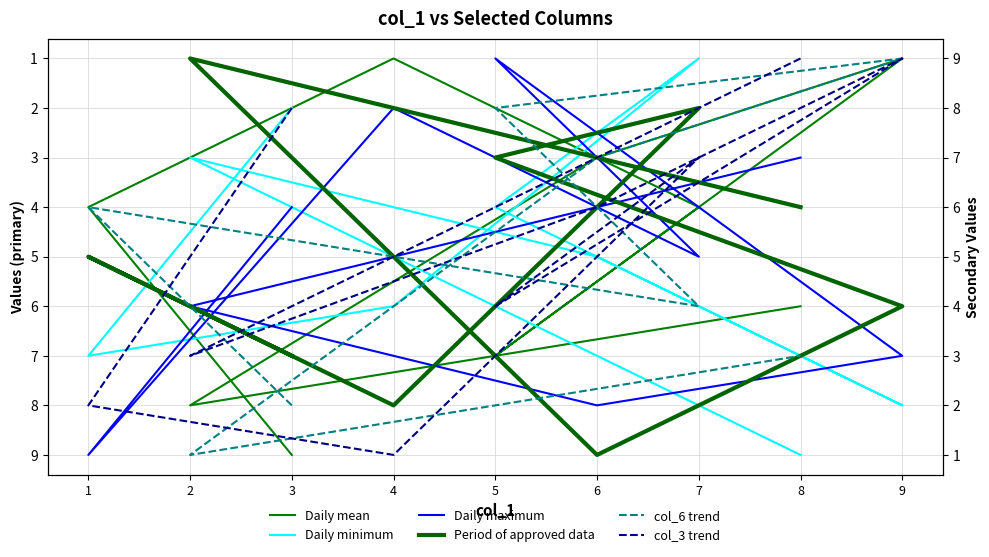

Does the chart have visible grid lines?

Yes